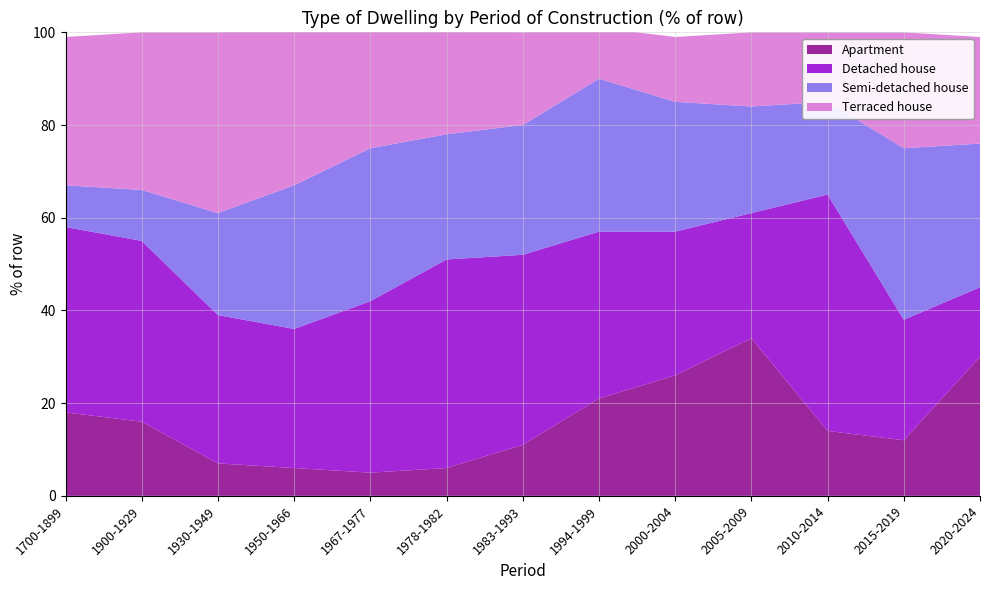

Reading right to left, what are all the values shown in this chart?

Apartment: 30	12	14	34	26	21	11	6	5	6	7	16	18
Detached house: 15	26	51	27	31	36	41	45	37	30	32	39	40
Semi-detached house: 31	37	20	23	28	33	28	27	33	31	22	11	9
Terraced house: 23	25	15	16	14	11	20	23	26	34	39	34	32